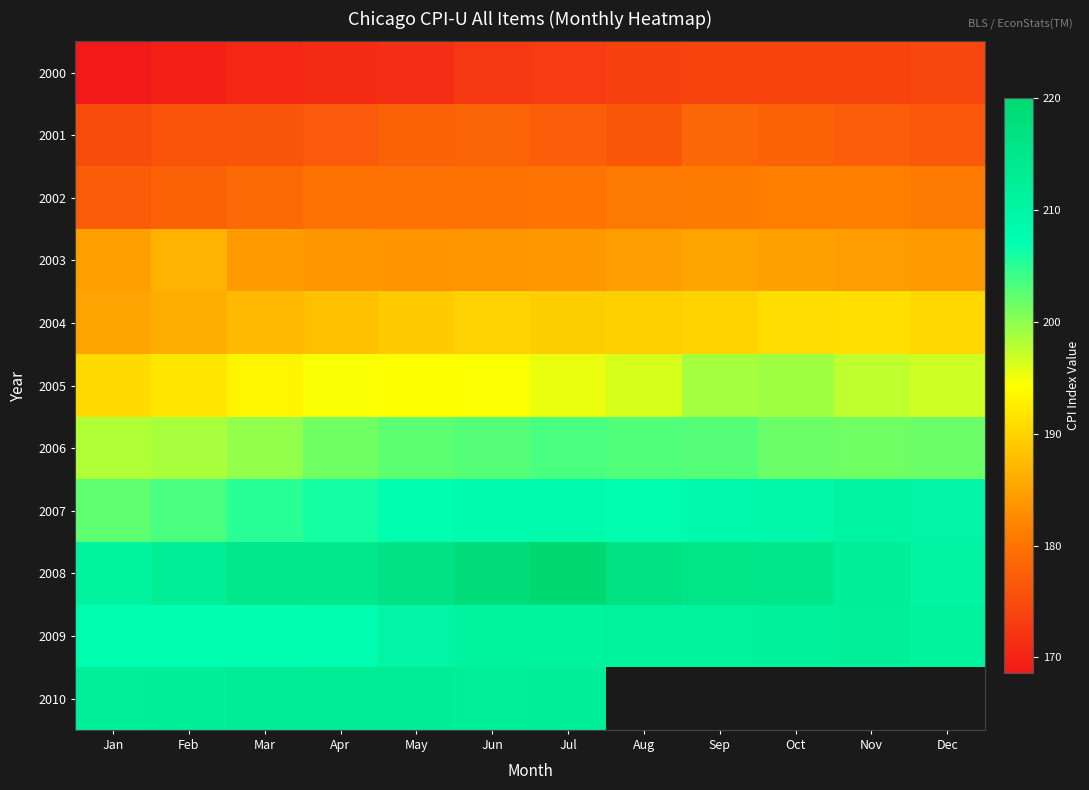

What is the sum of all 2005 values?

2343.5